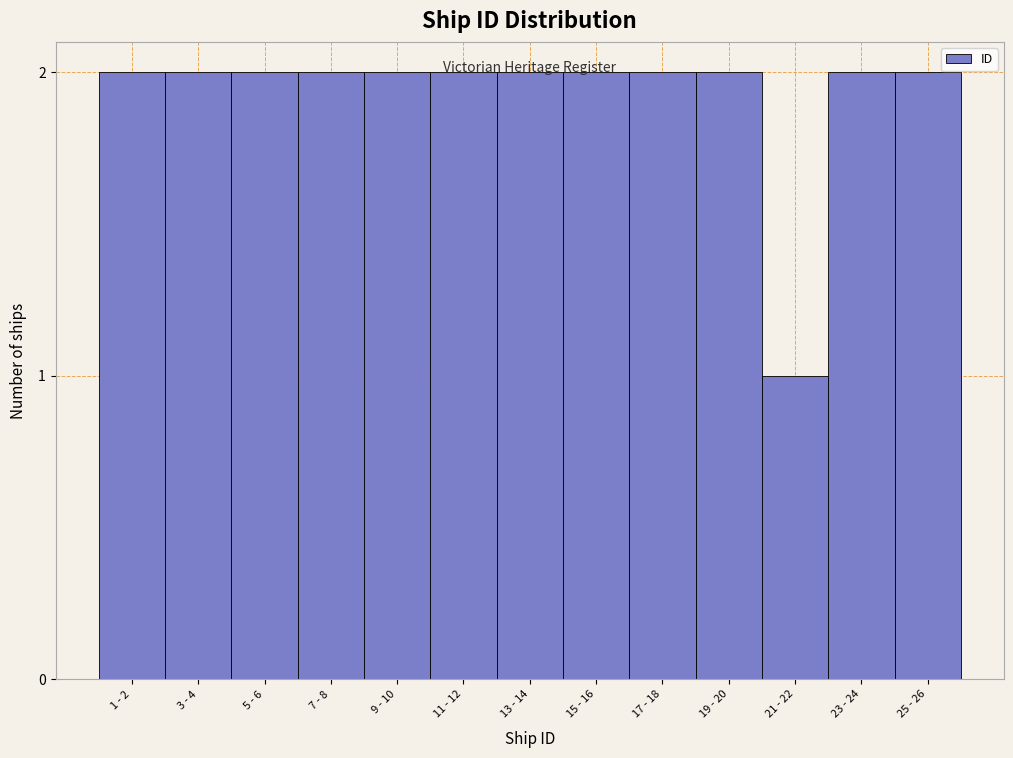

What is the sum of the values at 25 - 26 and 11 - 12?

4